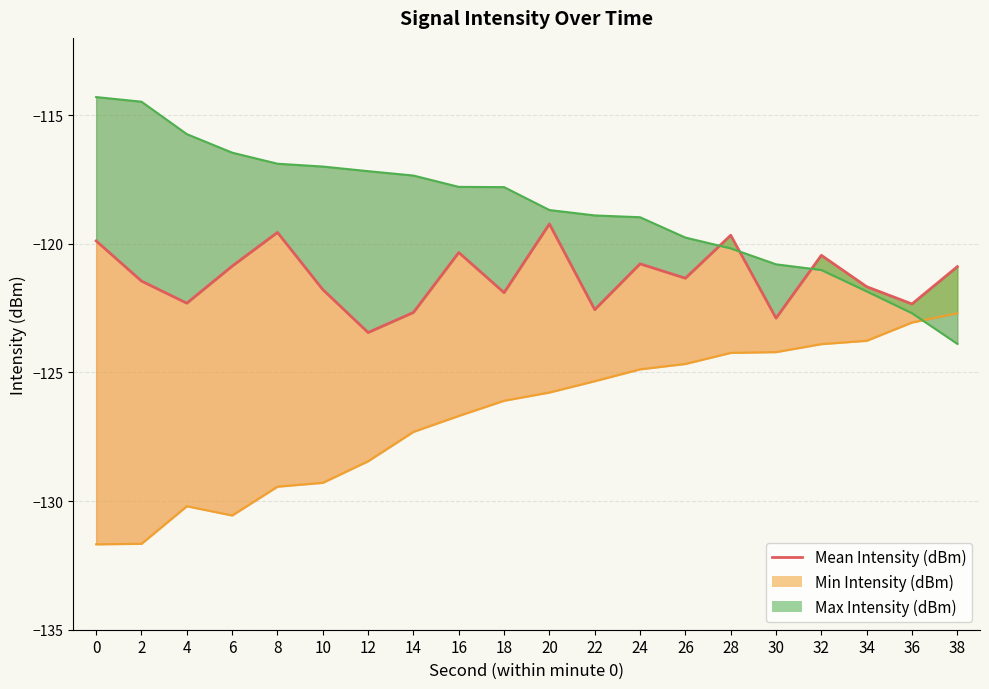

How many values exceed -121?

9